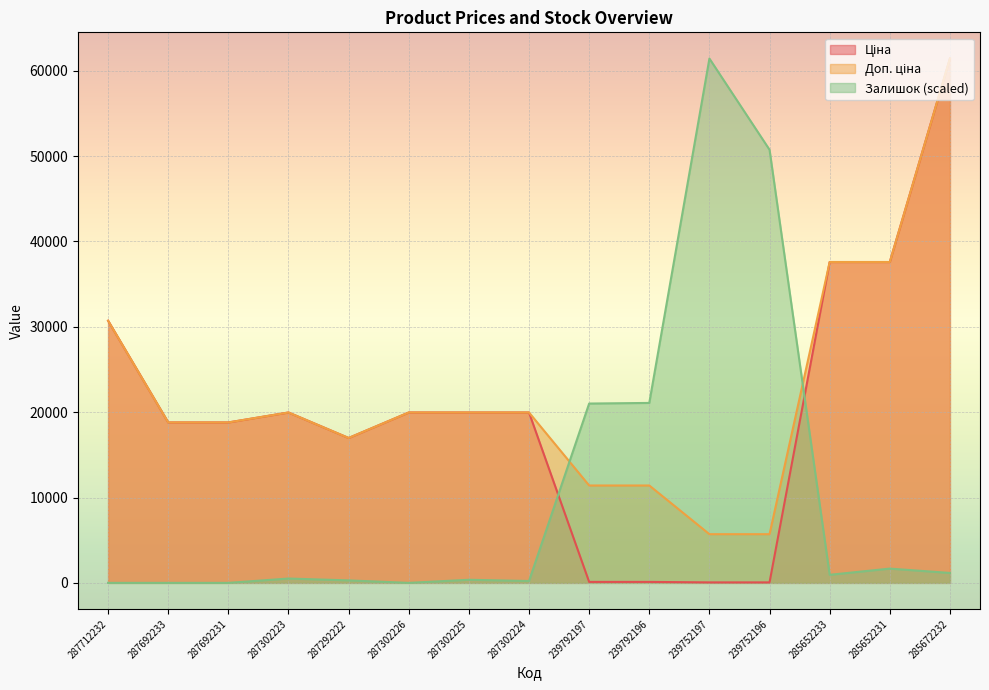

Which has a higher value, 287712232 or 239752196?

287712232